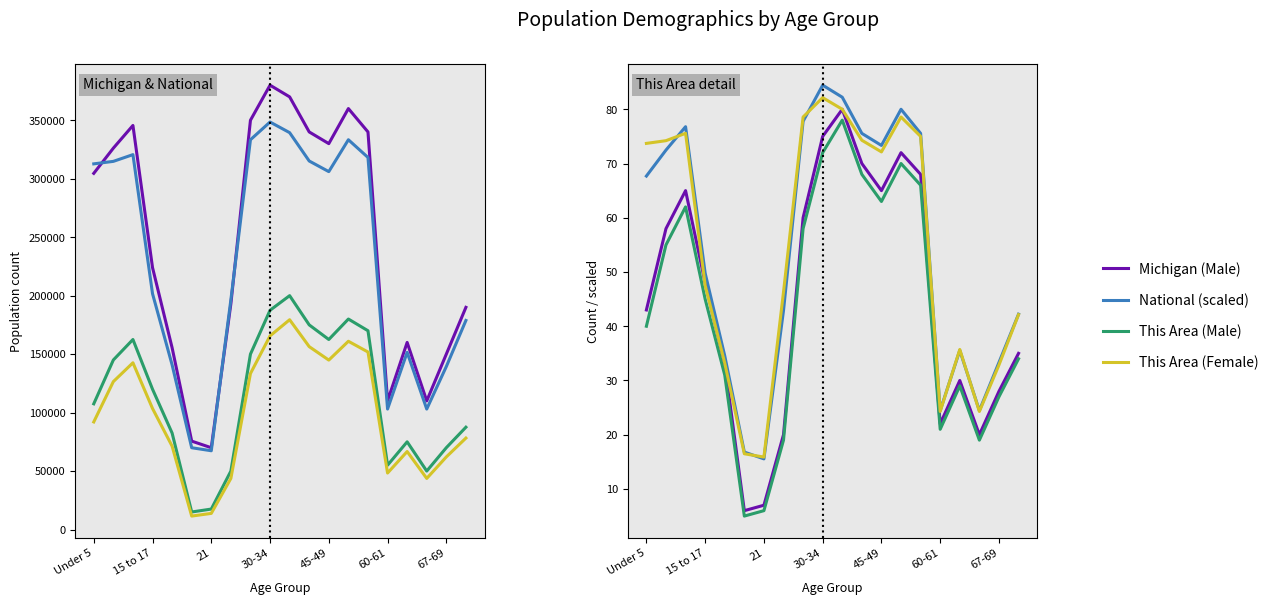

Count the number of categories in the chart.

20